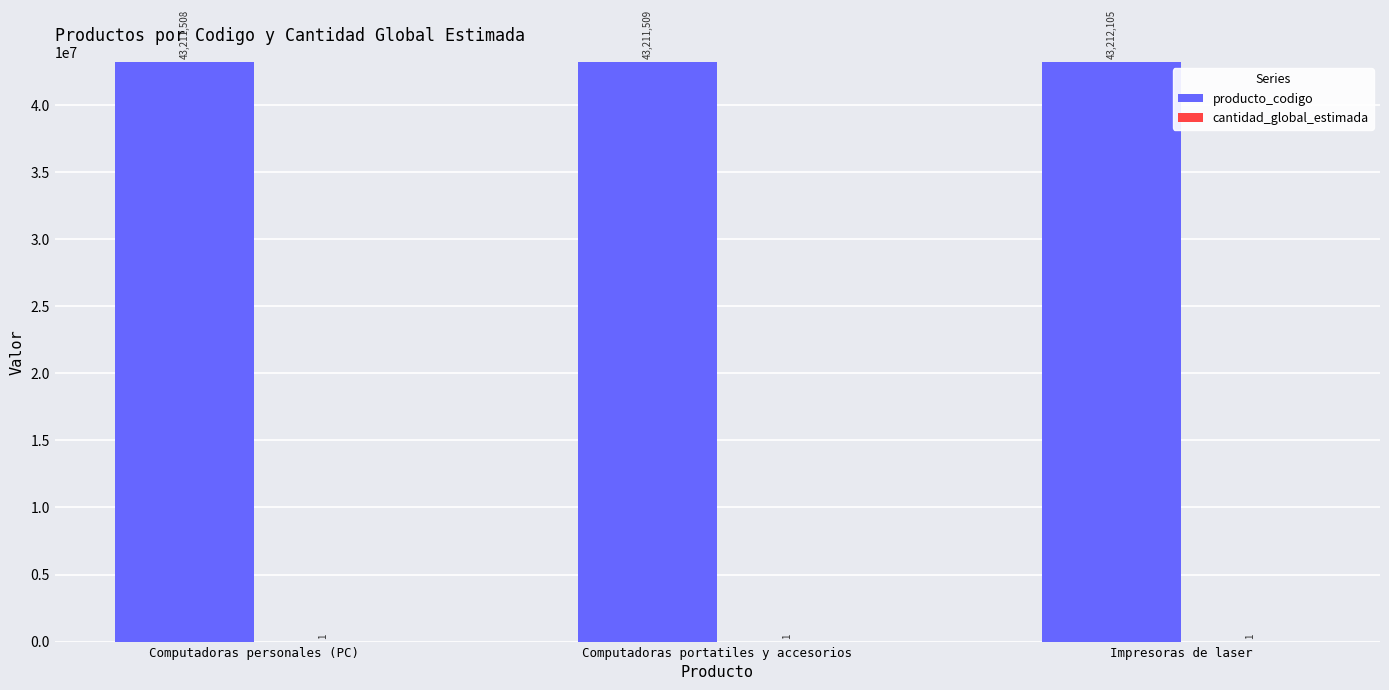

What is the approximate value of producto_codigo at Computadoras personales (PC), to the nearest 50?

43211500